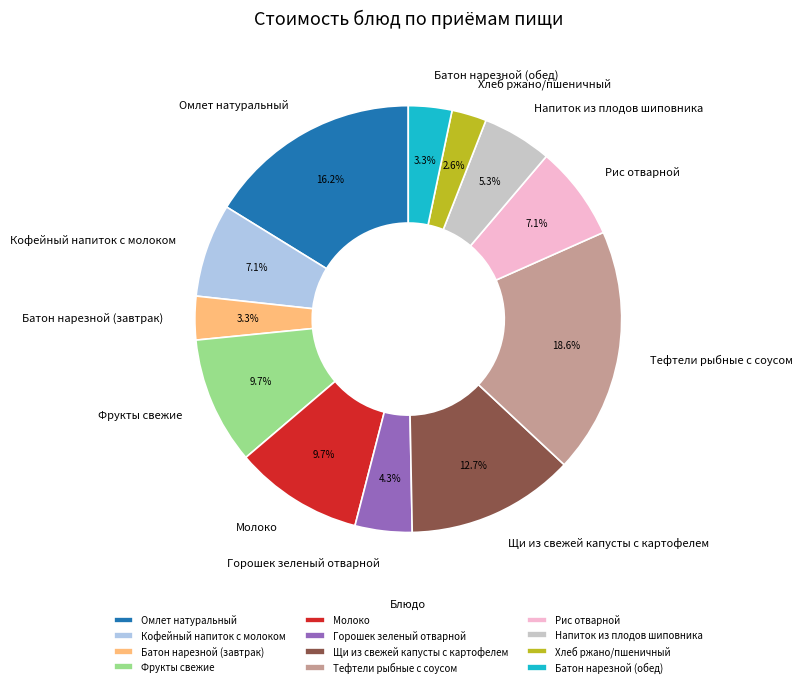

Combined, what portion of the pie is Кофейный напиток с молоком and Хлеб ржано/пшеничный?

9.7%